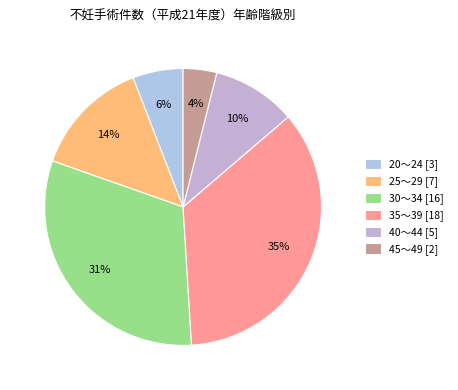

Which slice is the smallest?

45～49 [2]